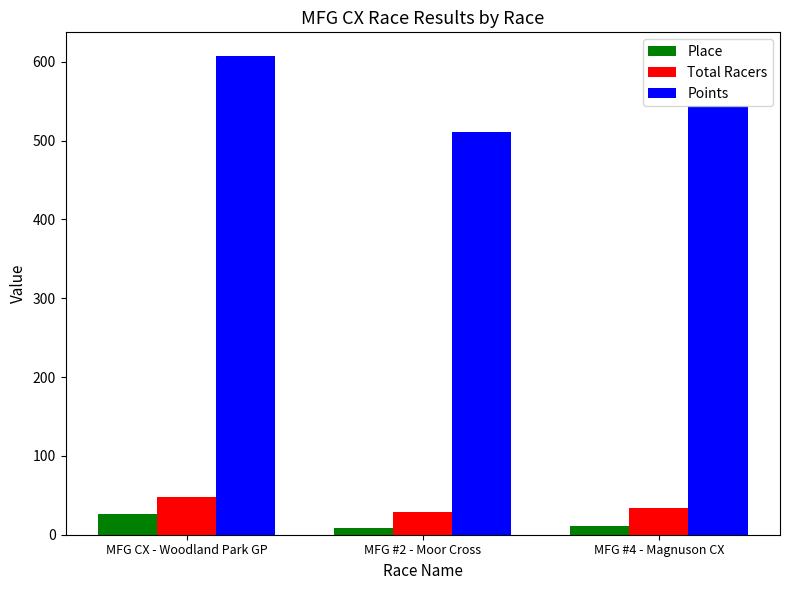

What is the smallest value displayed?

8.0